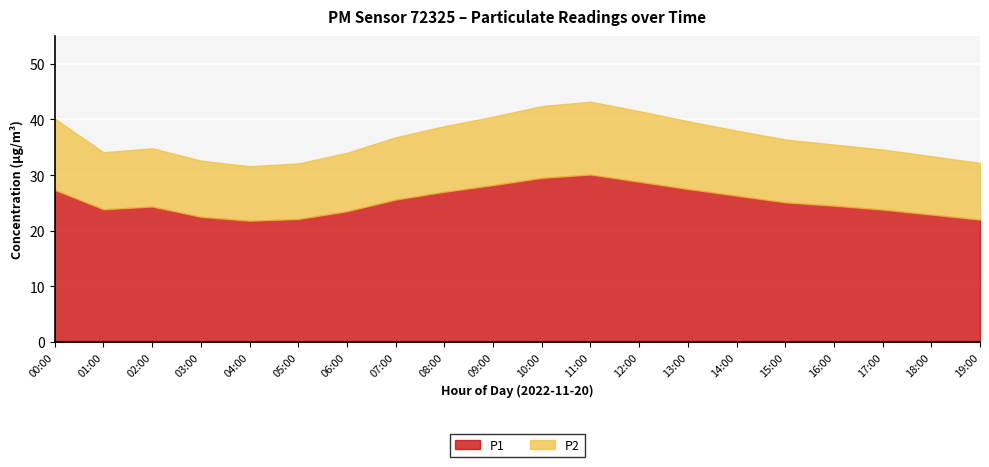

What is the approximate value of P2 at 16:00?

11.0